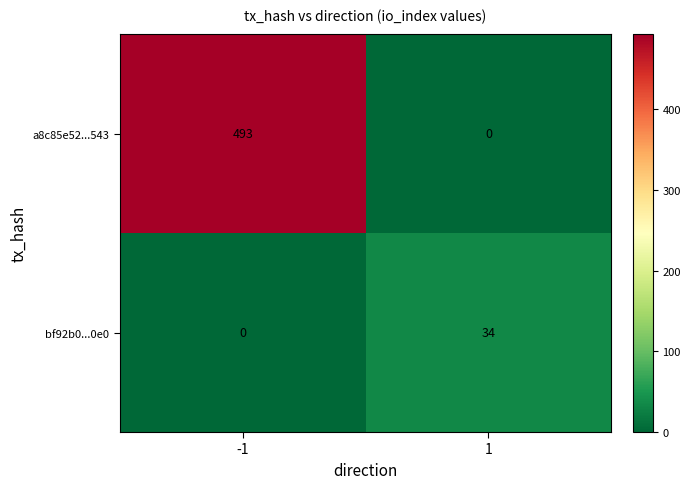

What is the total value across all series at 1?

34